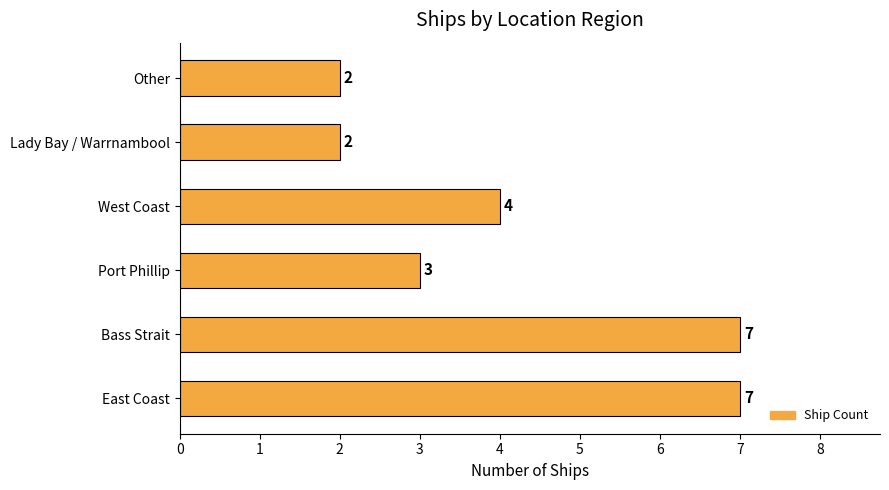

How many values are between 2 and 7?

6